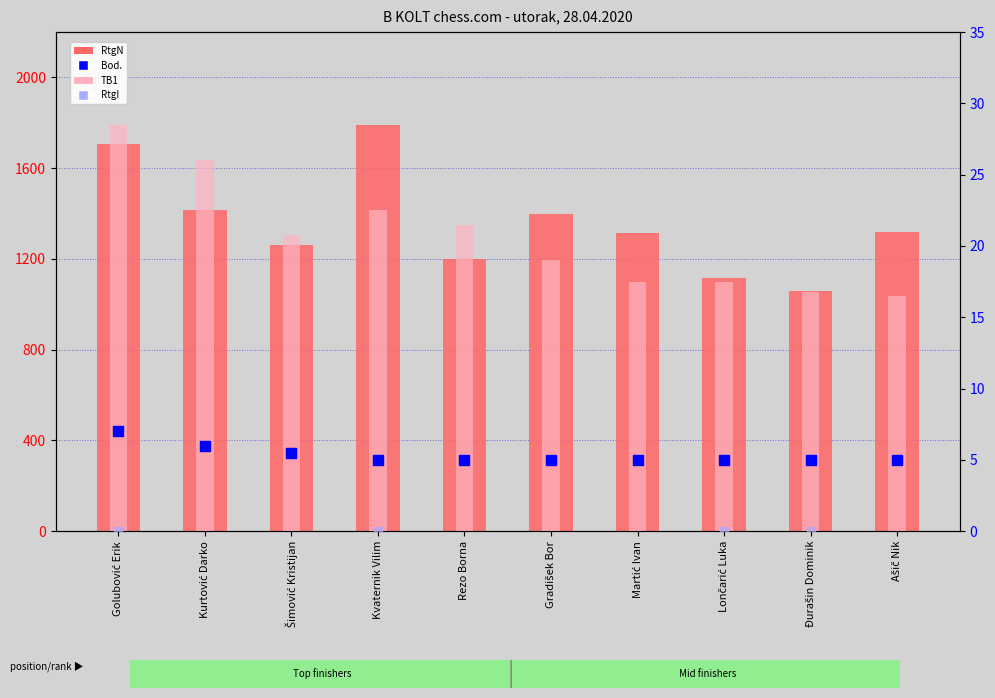

At how many categories does at least one series exceed 223?

10